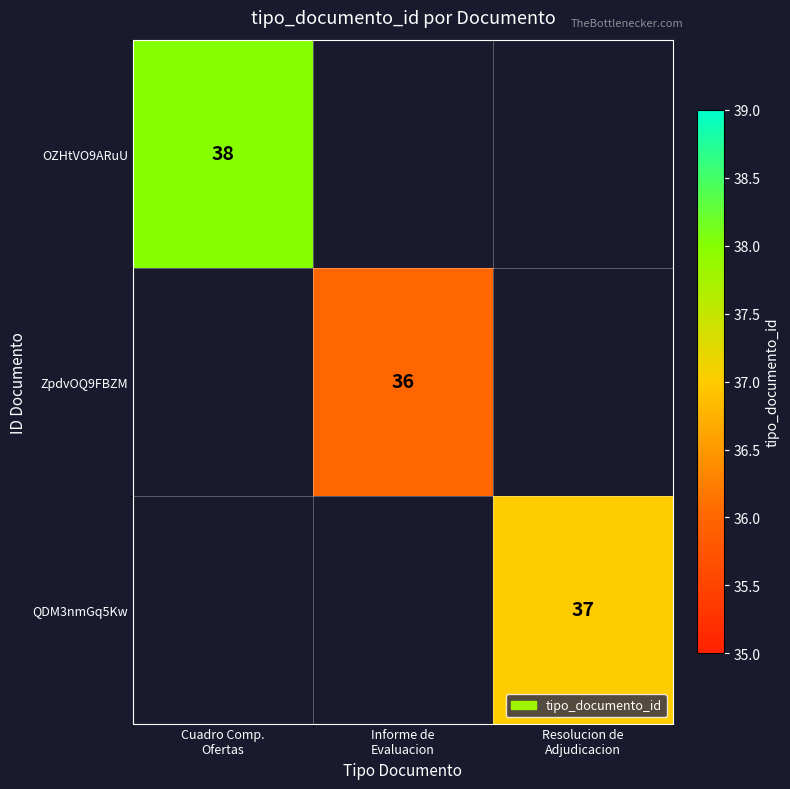

Which series has the widest spread of values?

OZHtVO9ARuU